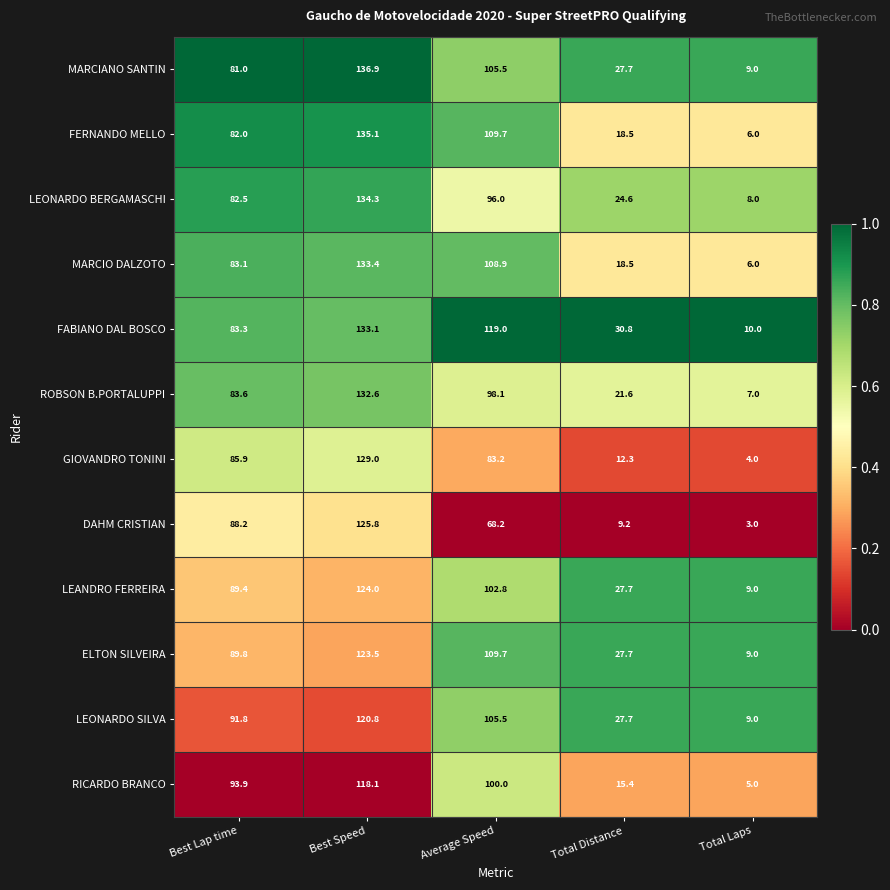

Is it true that ELTON SILVEIRA equals 15.3 at Total Laps?

False